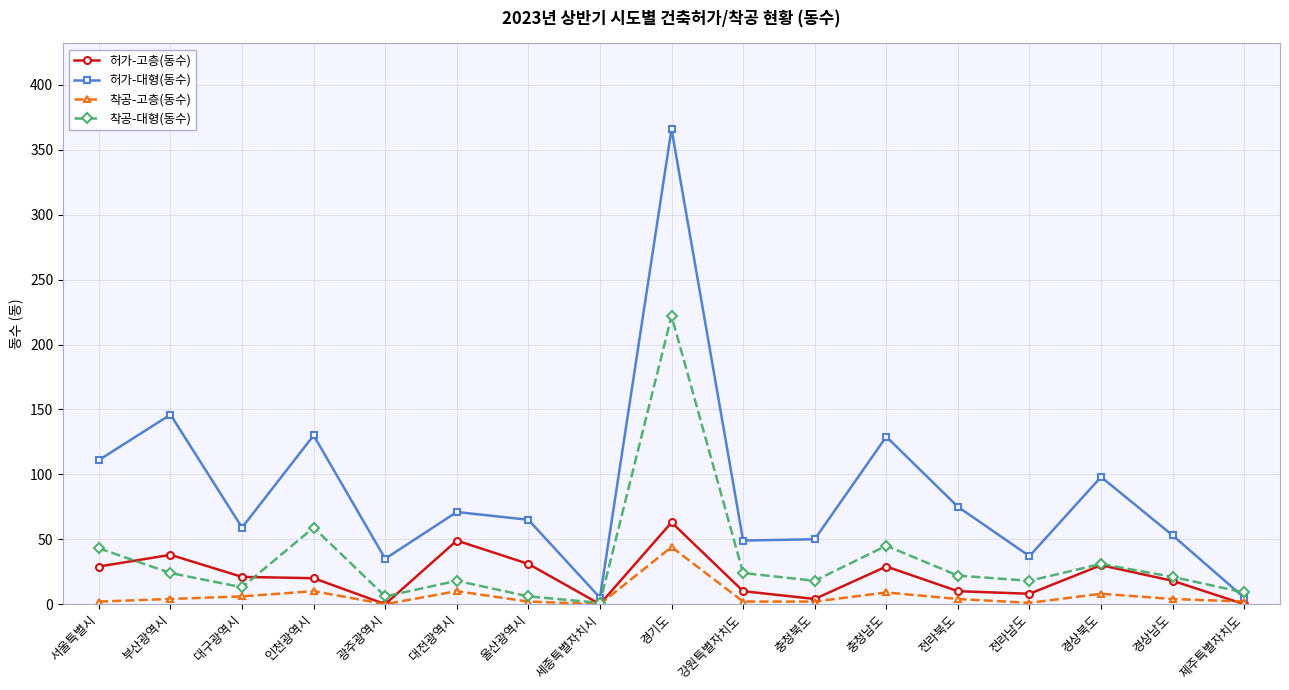

Which label corresponds to the largest value in the chart?

경기도